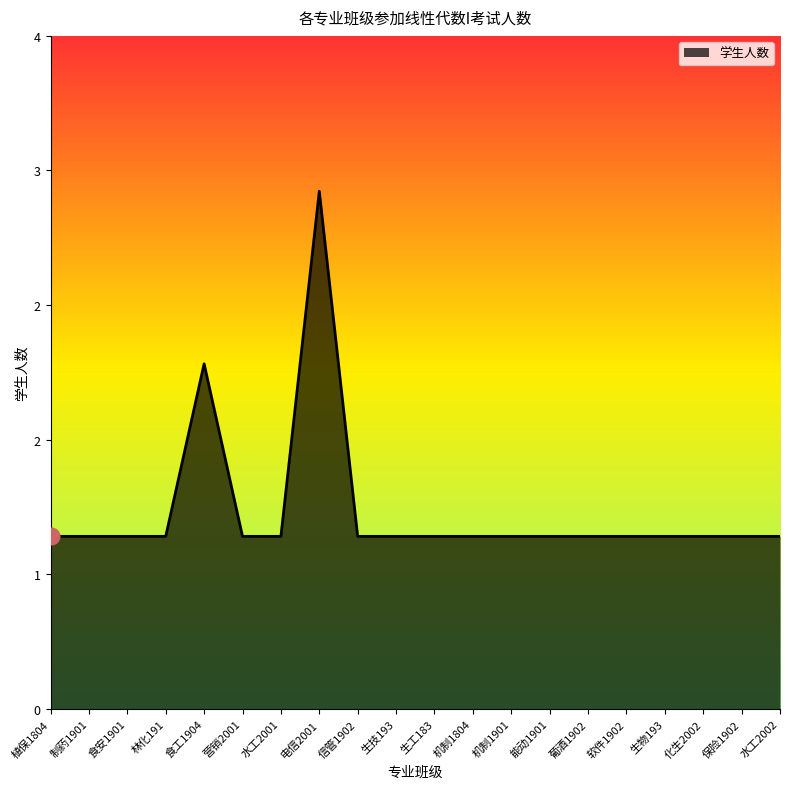

Does the chart display data point markers on the line(s)?

No